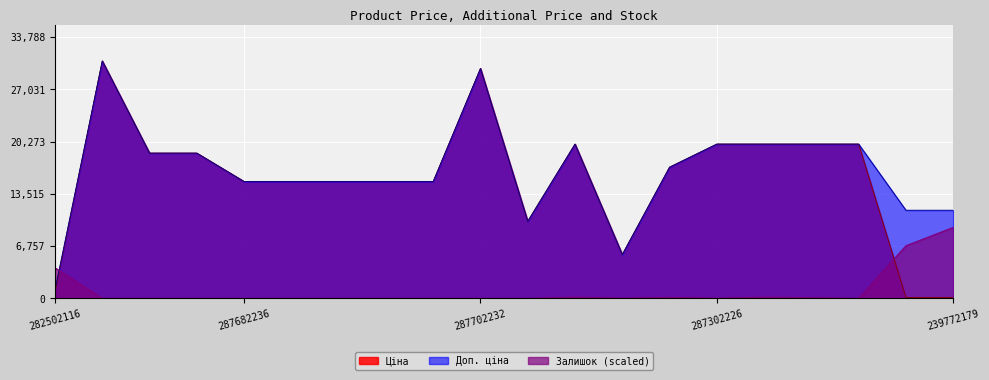

How many distinct data groups are displayed?

3